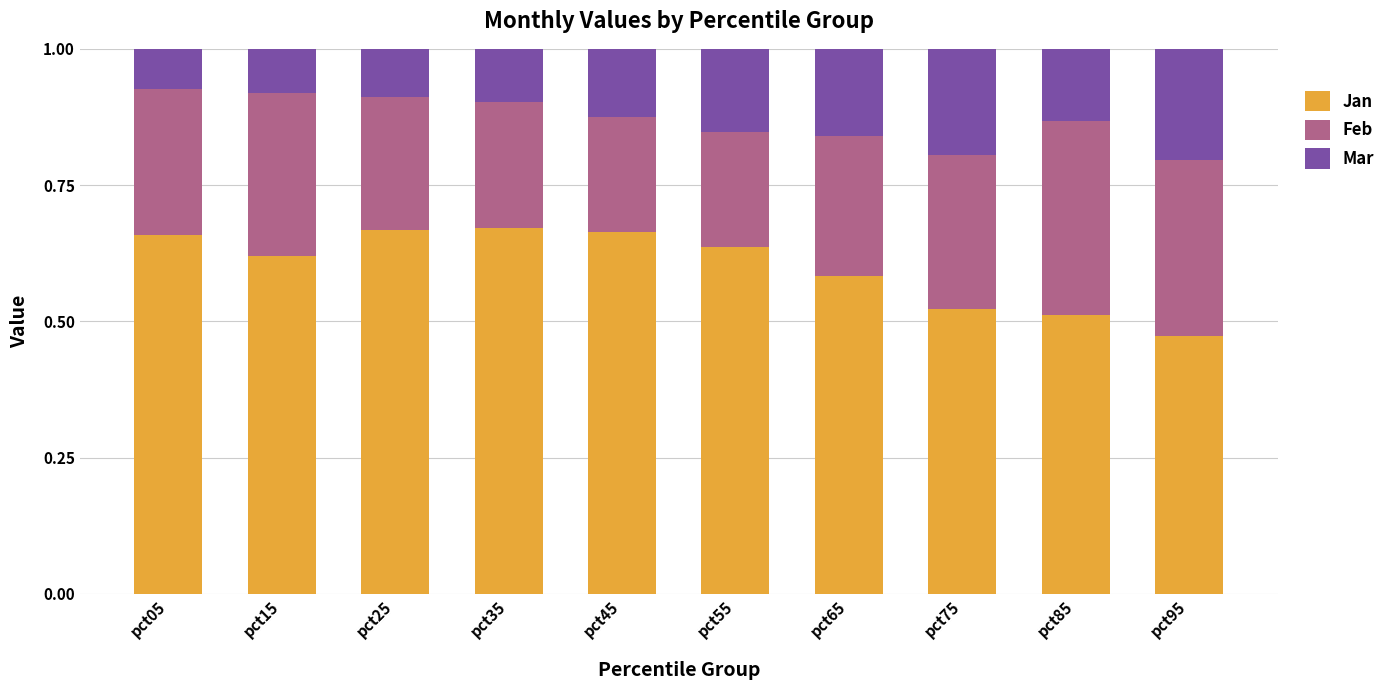

What is the total value across all series at pct55?

1.0